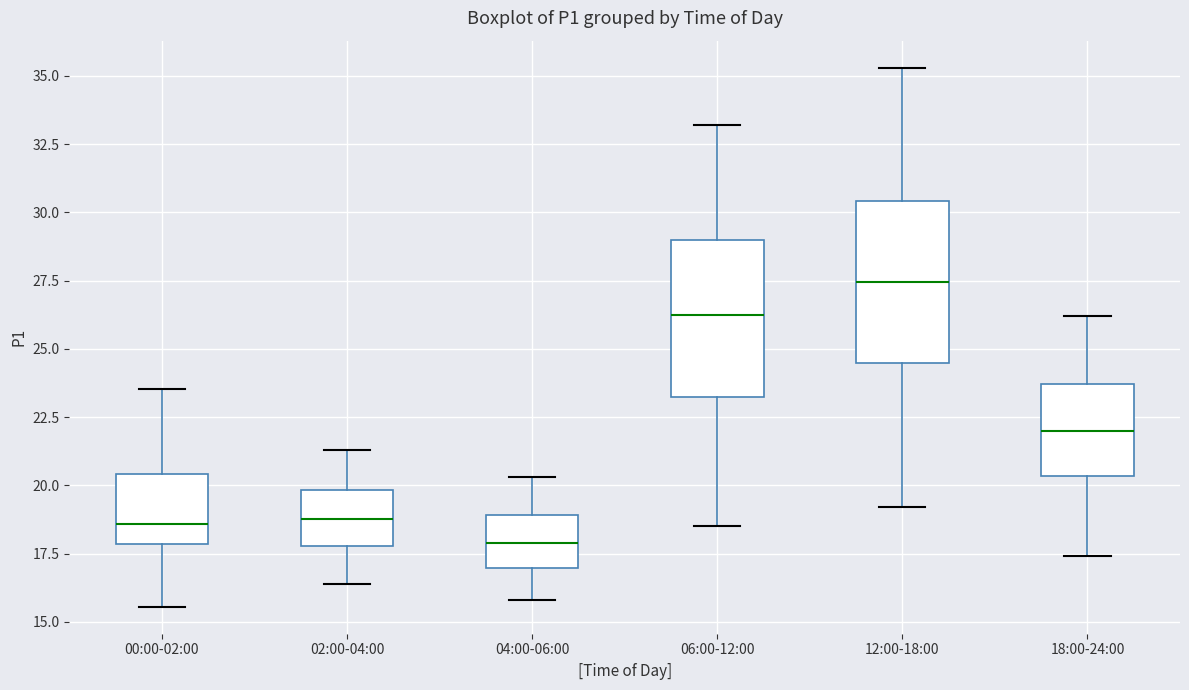

Reading left to right, transcribe this box plot: for each box, give where its median line is, the range the box spans, and where its two whiskers end, as read against the y-axis. The values are not printed on the chart, so give them approximately, as read against the axis.

00:00-02:00: median 18.5, box 18.0 to 20.5, whiskers 15.5 to 23.5
02:00-04:00: median 19.0, box 18.0 to 20.0, whiskers 16.5 to 21.5
04:00-06:00: median 18.0, box 17.0 to 19.0, whiskers 16.0 to 20.5
06:00-12:00: median 26.5, box 23.5 to 29.0, whiskers 18.5 to 33.0
12:00-18:00: median 27.5, box 24.5 to 30.5, whiskers 19.0 to 35.5
18:00-24:00: median 22.0, box 20.5 to 23.5, whiskers 17.5 to 26.0